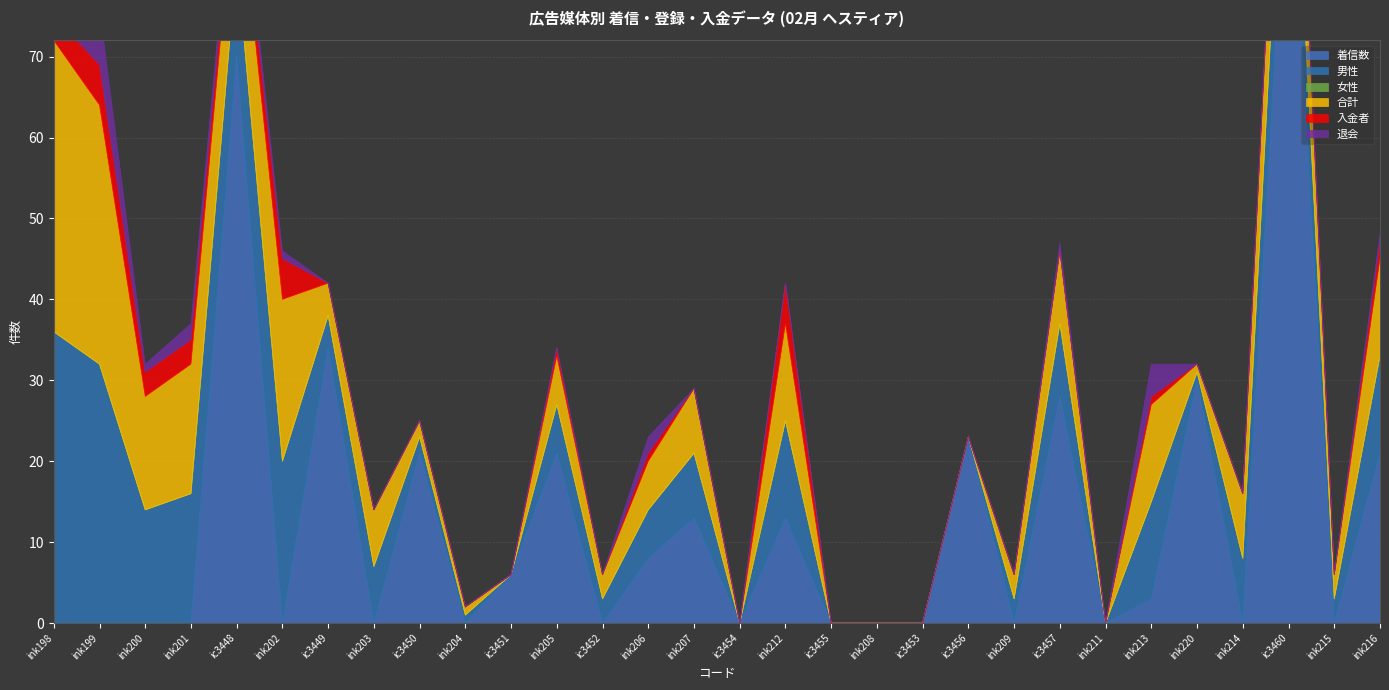

What is the label of the 28th point from the right?

ink200